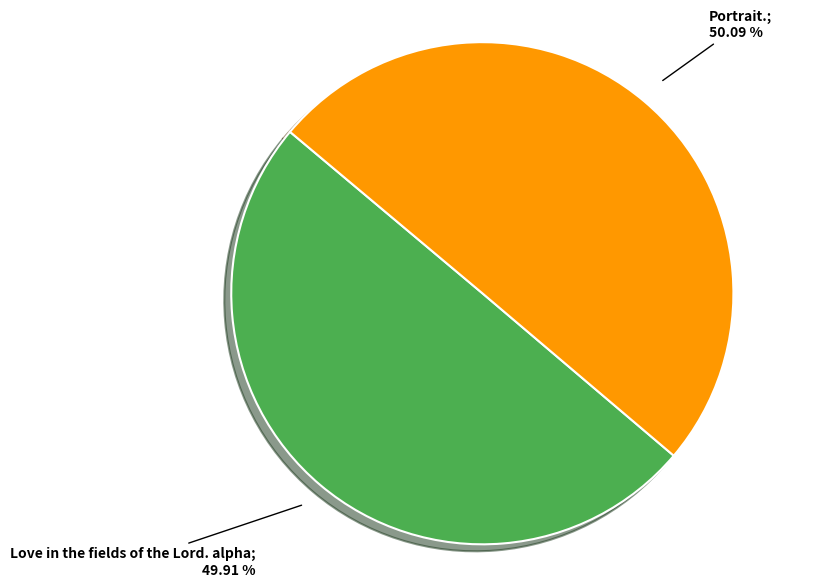

Does any single category account for the majority?

Yes